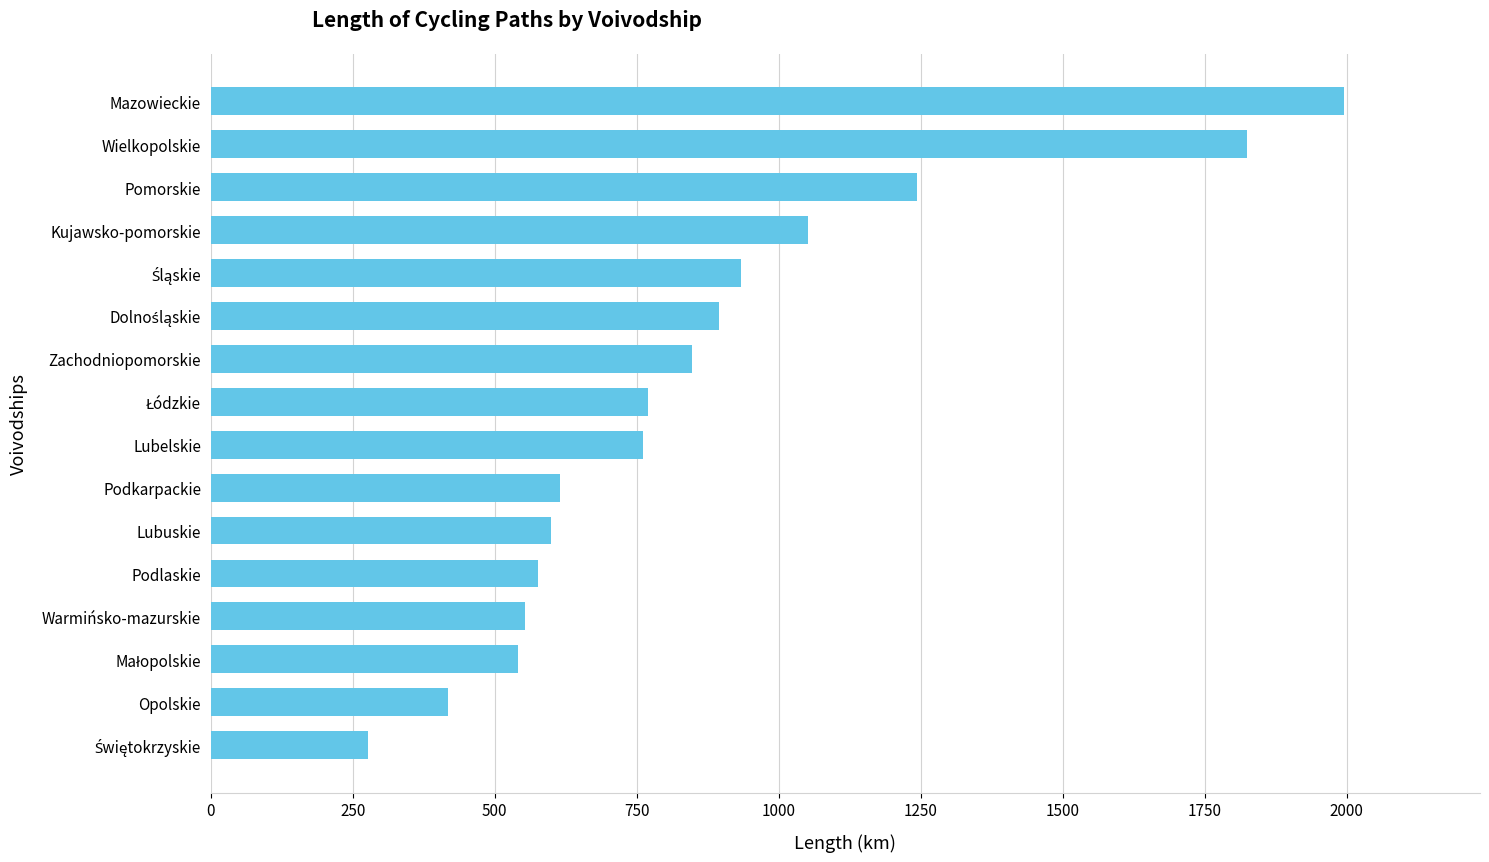

What is the average value?

869.0